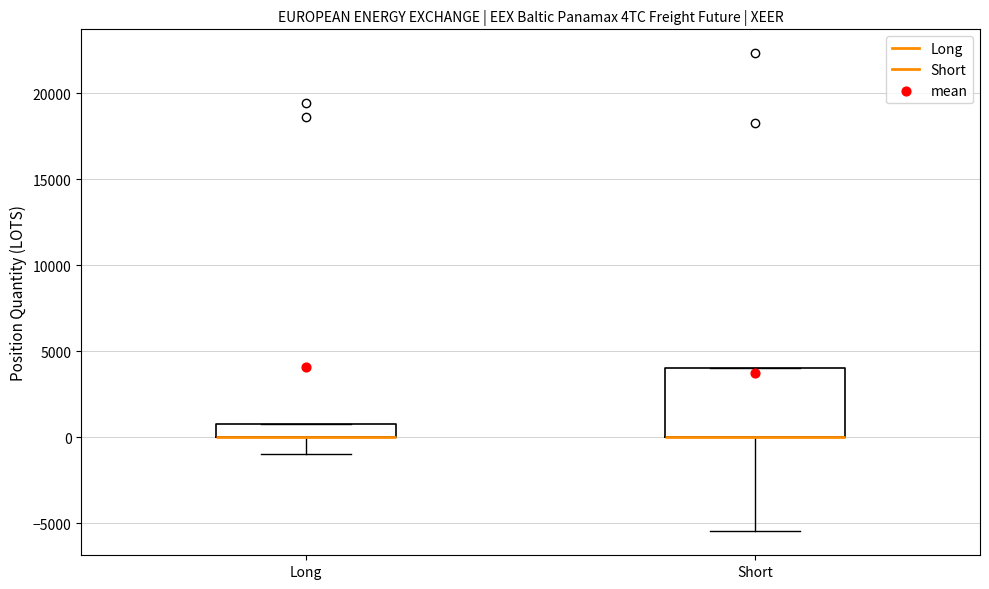

Where is the upper edge of the box for Long on the y-axis? The values are not printed on the chart, so give them approximately, as read against the axis.

1000